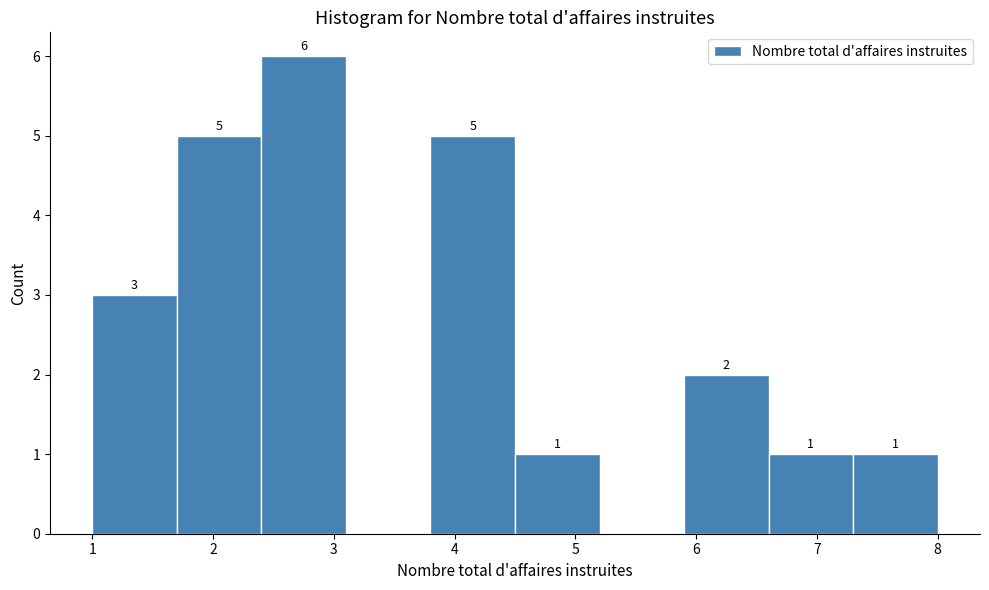

Over which range of the x-axis is the bar tallest?

2.4 to 3.1